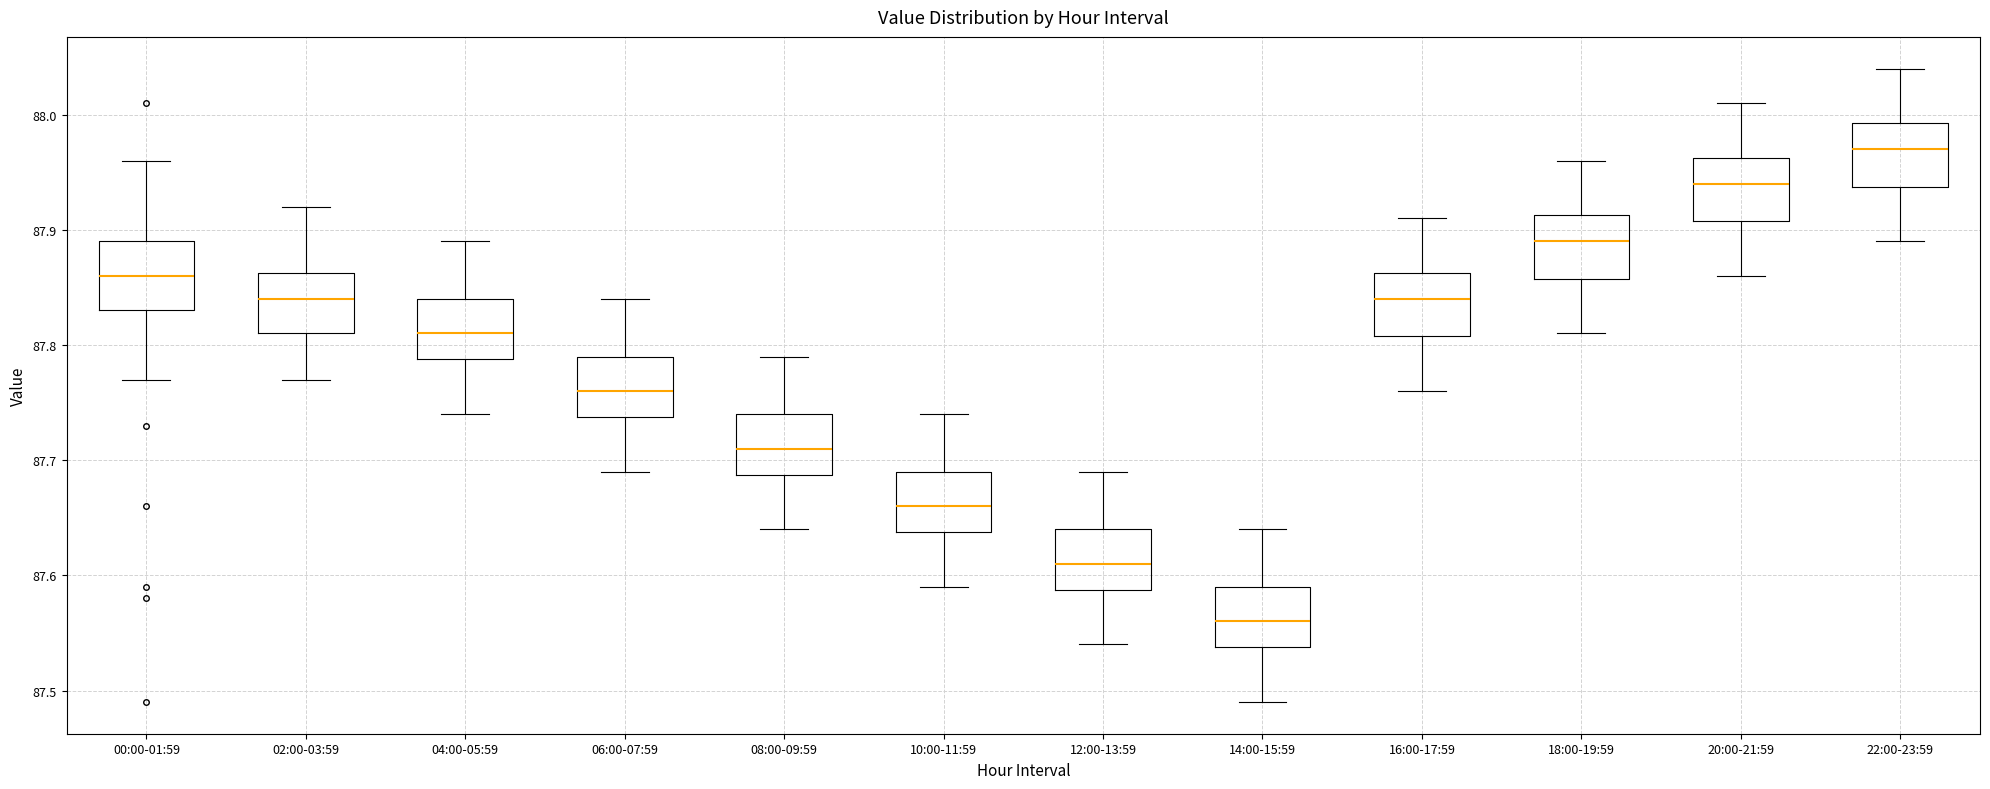

Reading left to right, transcribe this box plot: for each box, give where its median line is, the range the box spans, and where its two whiskers end, as read against the y-axis. The values are not printed on the chart, so give them approximately, as read against the axis.

00:00-01:59: median 87.86, box 87.83 to 87.89, whiskers 87.77 to 87.96
02:00-03:59: median 87.84, box 87.81 to 87.86, whiskers 87.77 to 87.92
04:00-05:59: median 87.81, box 87.79 to 87.84, whiskers 87.74 to 87.89
06:00-07:59: median 87.76, box 87.74 to 87.79, whiskers 87.69 to 87.84
08:00-09:59: median 87.71, box 87.69 to 87.74, whiskers 87.64 to 87.79
10:00-11:59: median 87.66, box 87.64 to 87.69, whiskers 87.59 to 87.74
12:00-13:59: median 87.61, box 87.59 to 87.64, whiskers 87.54 to 87.69
14:00-15:59: median 87.56, box 87.54 to 87.59, whiskers 87.49 to 87.64
16:00-17:59: median 87.84, box 87.81 to 87.86, whiskers 87.76 to 87.91
18:00-19:59: median 87.89, box 87.86 to 87.91, whiskers 87.81 to 87.96
20:00-21:59: median 87.94, box 87.91 to 87.96, whiskers 87.86 to 88.01
22:00-23:59: median 87.97, box 87.94 to 87.99, whiskers 87.89 to 88.04